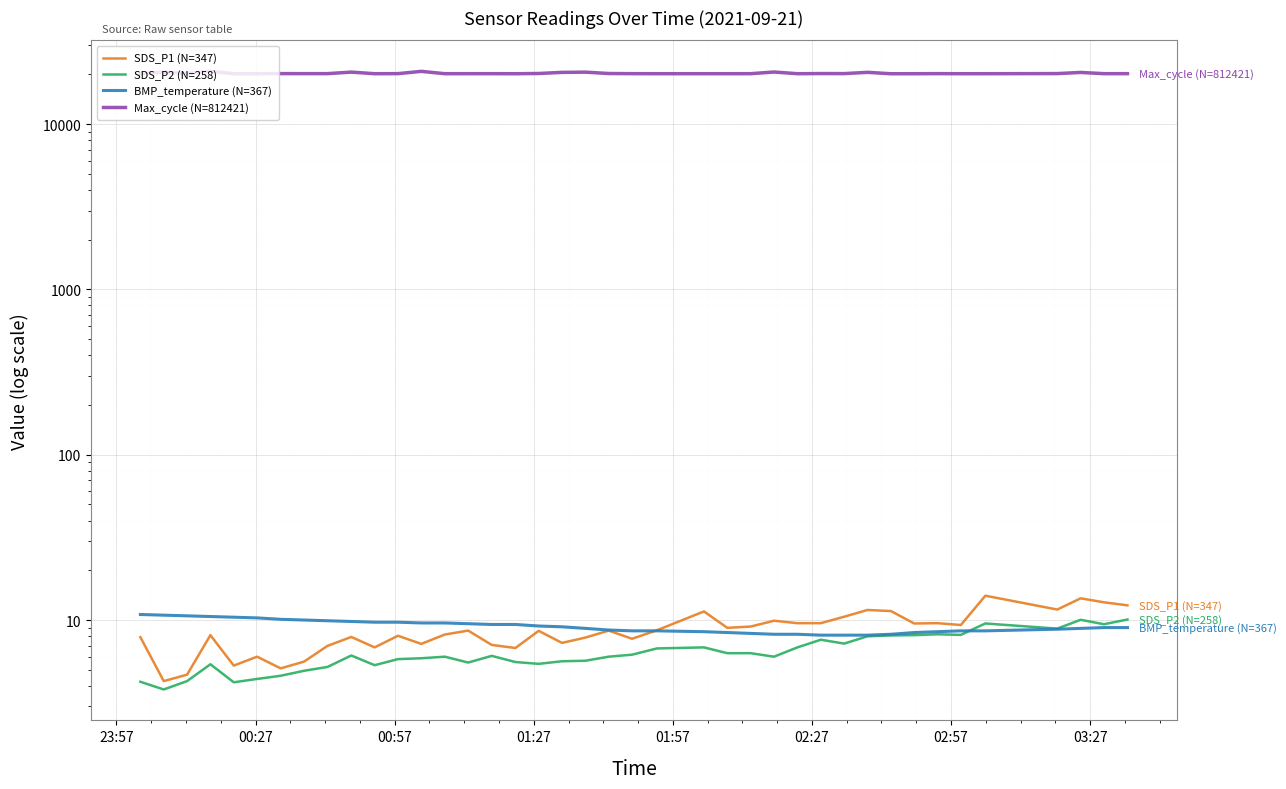

Reading left to right, extract all data points from this chart.

SDS_P1 (N=347): 7.9	4.3	4.7	8.1	5.3	6.0	5.1	5.6	7.0	7.9	6.8	8.0	7.2	8.2	8.6	7.1	6.8	8.6	7.3	7.8	8.6	7.7	8.7	11.3	9.0	9.1	9.9	9.6	9.6	10.5	11.5	11.3	9.5	9.6	9.3	14.0	11.6	13.5	12.8	12.3
SDS_P2 (N=258): 4.2	3.8	4.3	5.4	4.2	4.4	4.6	4.9	5.2	6.1	5.3	5.8	5.9	6.0	5.5	6.1	5.6	5.4	5.6	5.7	6.0	6.2	6.7	6.8	6.3	6.3	6.0	6.8	7.6	7.2	8.0	8.1	8.1	8.2	8.1	9.5	8.9	10.0	9.4	10.1
BMP_temperature (N=367): 10.8	10.7	10.6	10.5	10.4	10.3	10.1	10.0	9.9	9.8	9.7	9.7	9.6	9.6	9.5	9.4	9.4	9.2	9.1	8.9	8.7	8.6	8.6	8.5	8.4	8.3	8.2	8.2	8.1	8.1	8.1	8.2	8.4	8.5	8.6	8.6	8.8	8.9	9.0	9.0
Max_cycle (N=812421): 20198.0	20645.0	20201.0	20891.0	20178.0	20185.0	20224.0	20209.0	20214.0	20649.0	20194.0	20213.0	20865.0	20197.0	20201.0	20204.0	20186.0	20255.0	20570.0	20637.0	20248.0	20208.0	20194.0	20194.0	20194.0	20201.0	20676.0	20194.0	20233.0	20221.0	20581.0	20182.0	20189.0	20214.0	20190.0	20193.0	20229.0	20553.0	20205.0	20206.0